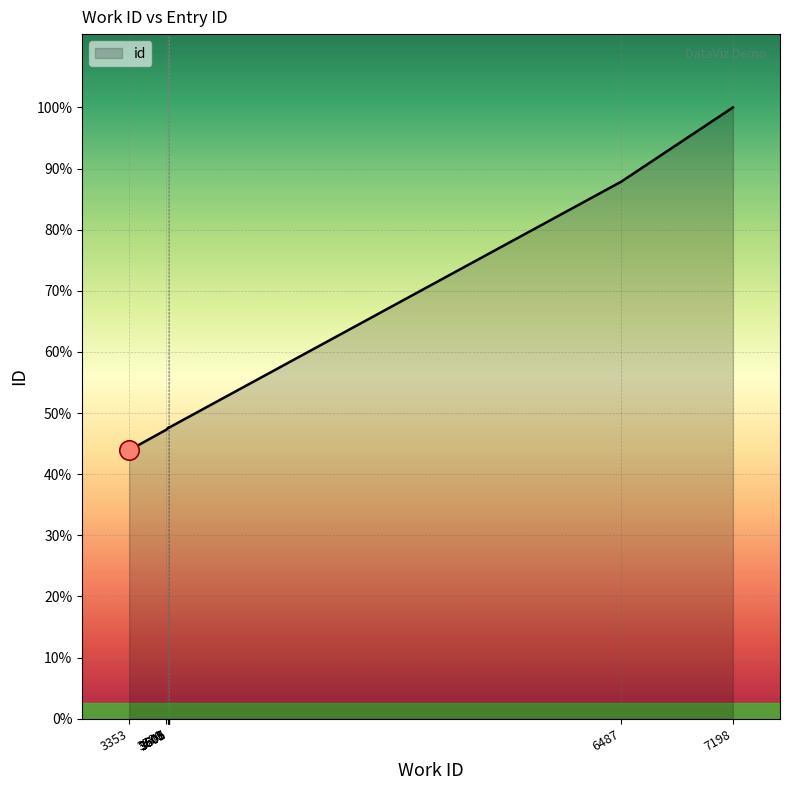

What is the average value?

11091